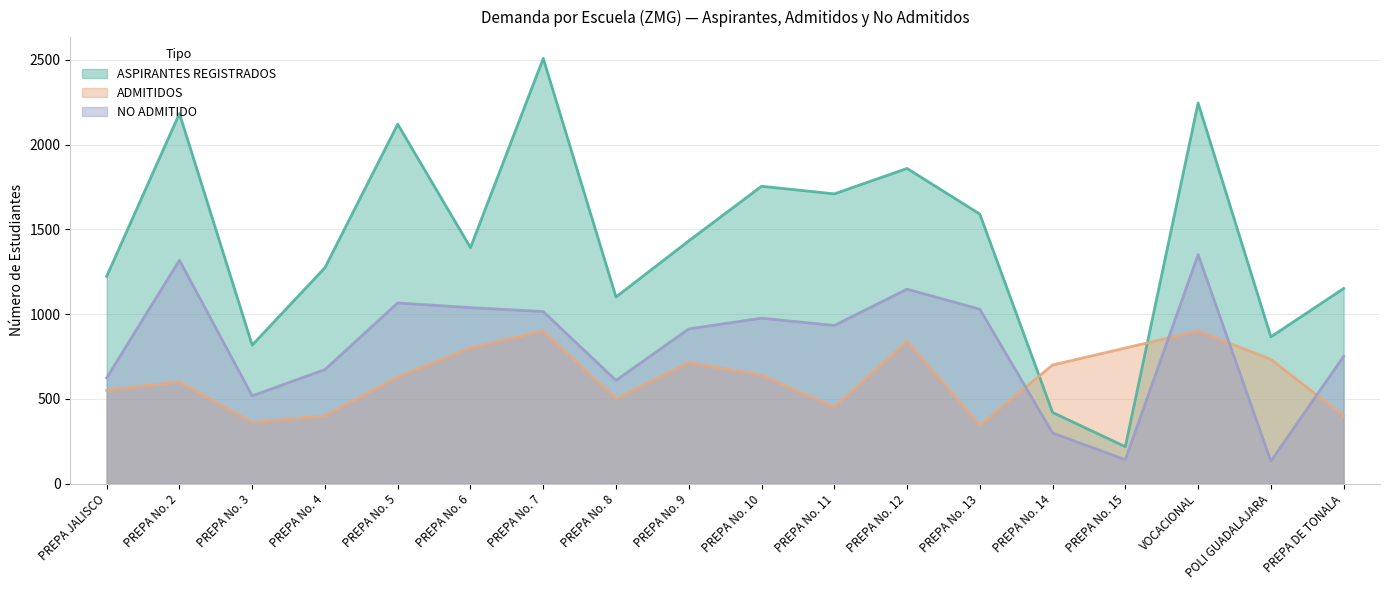

True or false: NO ADMITIDO and ASPIRANTES REGISTRADOS intersect in this chart.

False